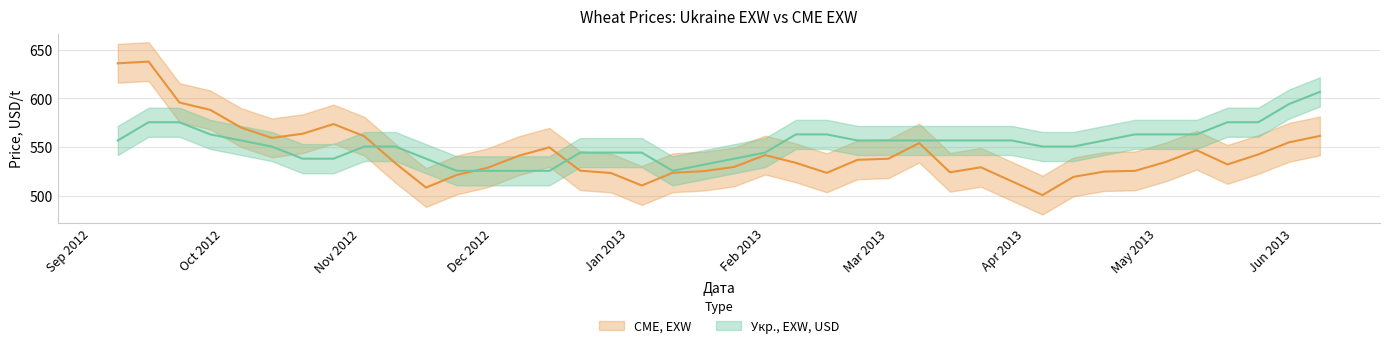

What is the label of the 36th point from the left?

2013-05-10